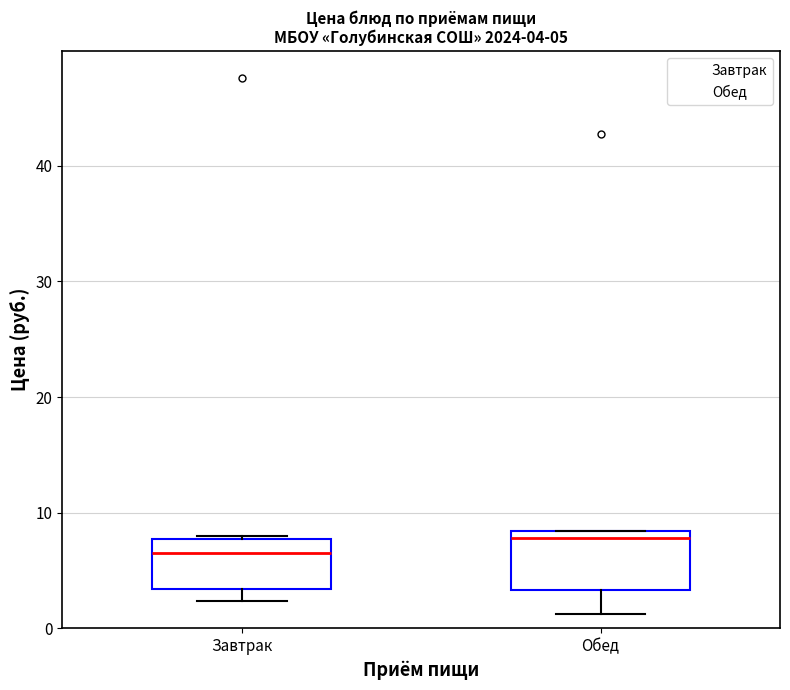

Which box's median line is the highest?

Обед